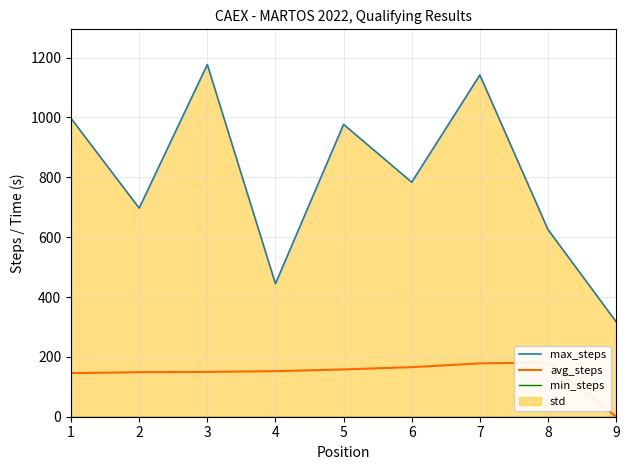

True or false: avg_steps and max_steps intersect in this chart.

False